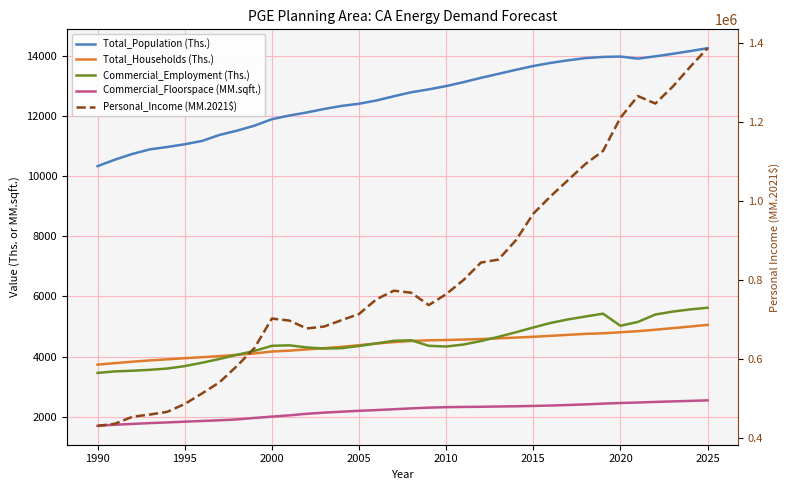

What is the maximum value for Personal_Income (MM.2021$)?

1386924.4